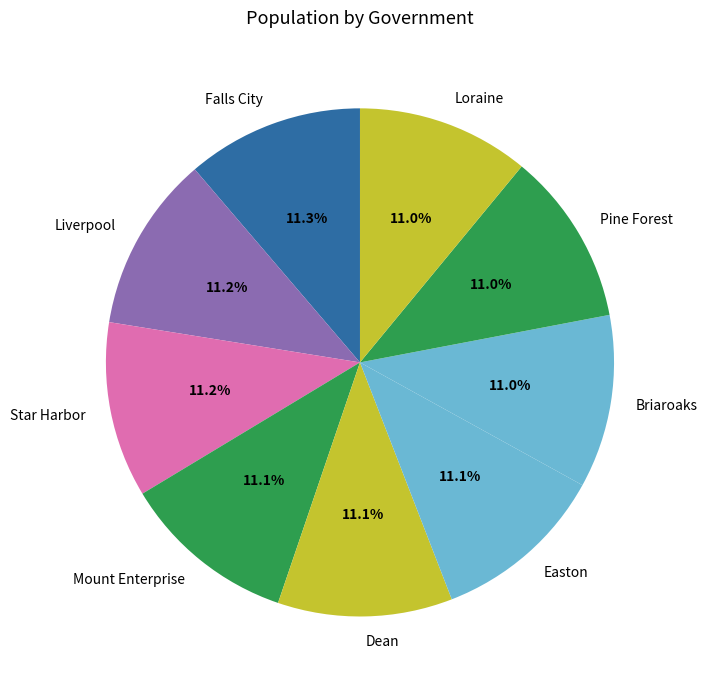

Combined, do Pine Forest and Dean account for over 50%?

No